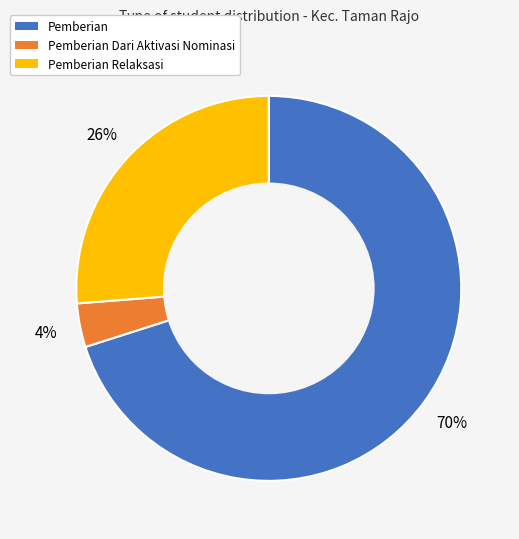

To the nearest percent, what is the difference between the largest and smallest slice percentages?

66%